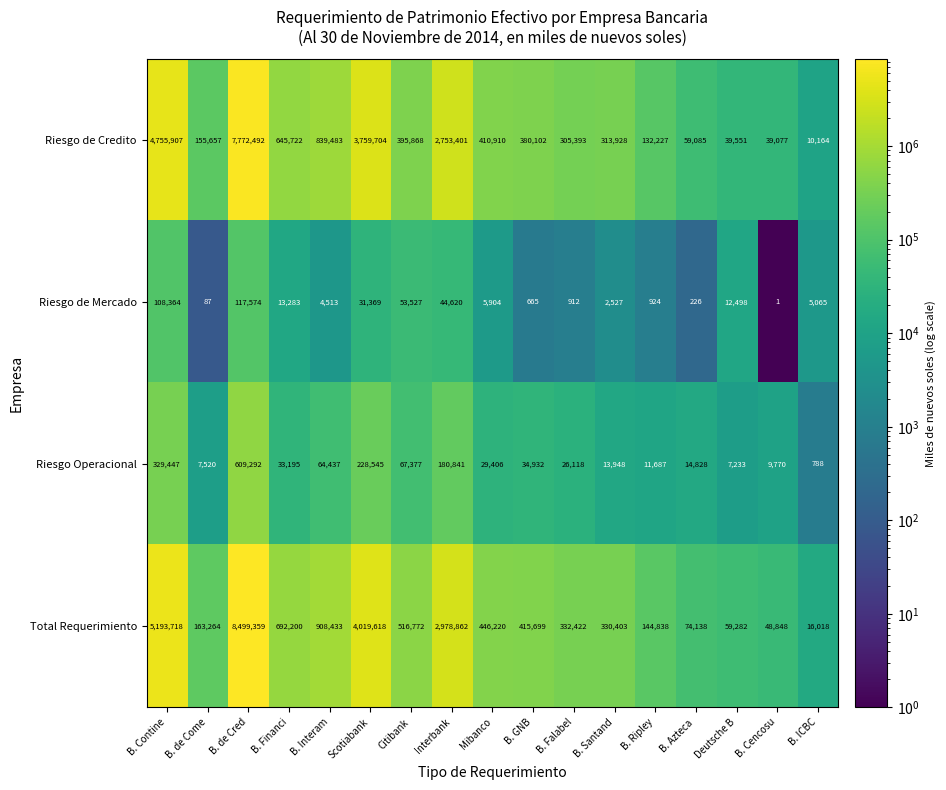

What is the sum of the Total Requerimiento values at Deutsche B and B. Ripley?

204120